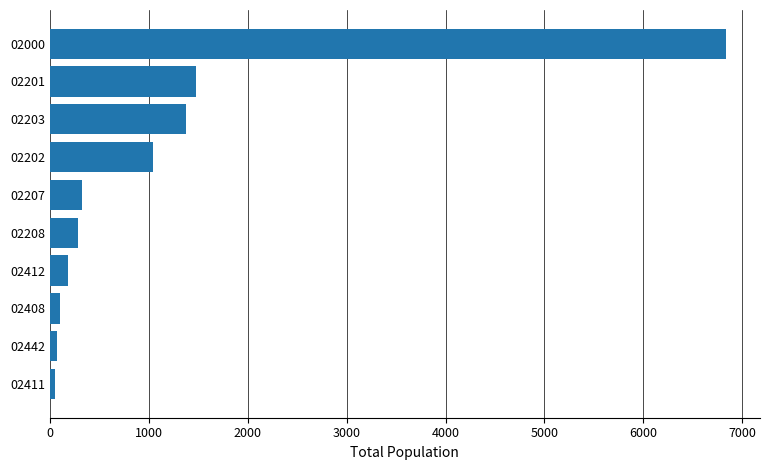

Are the bars grouped side by side (vs. stacked)?

No